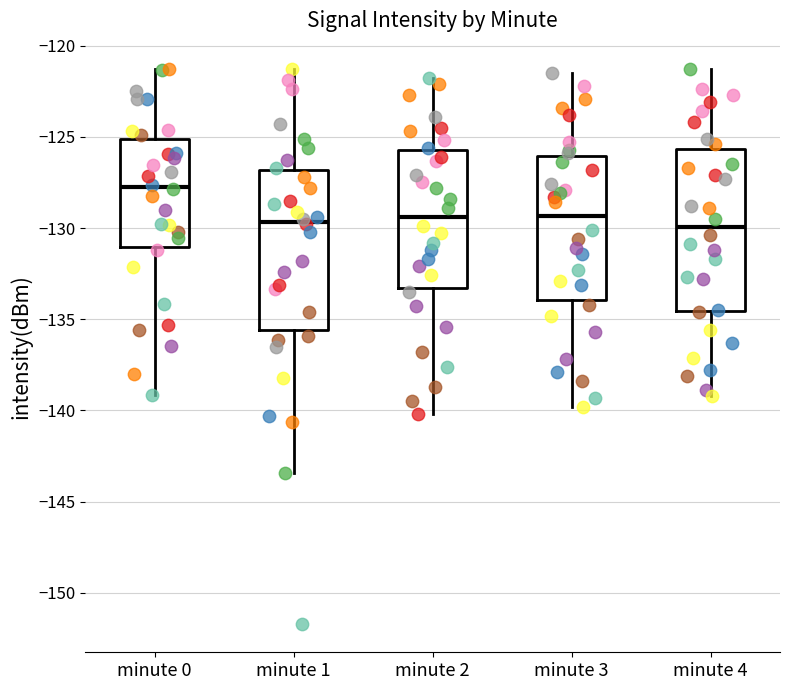

Where is the upper edge of the box for minute 4 on the y-axis? The values are not printed on the chart, so give them approximately, as read against the axis.

-125.5